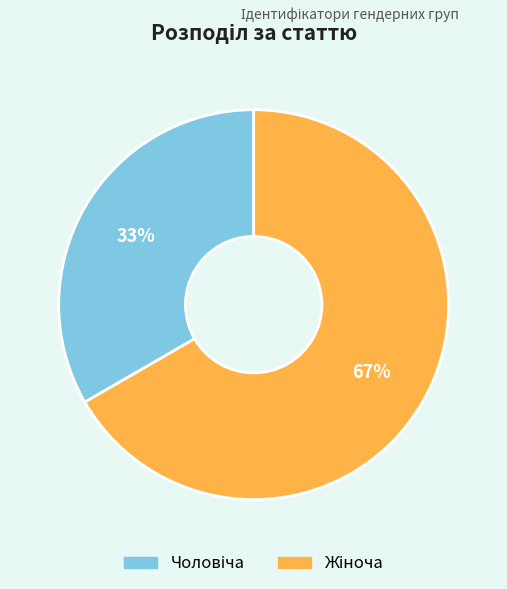

Does any single category account for the majority?

Yes